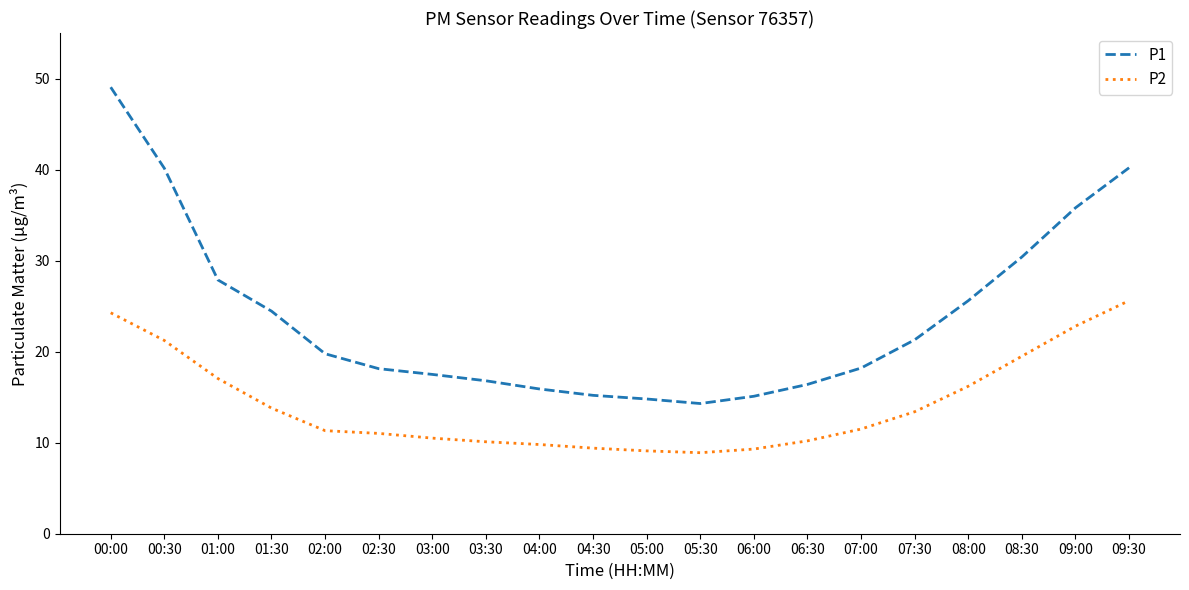

True or false: P1 has more than 1 interior local peaks.

False